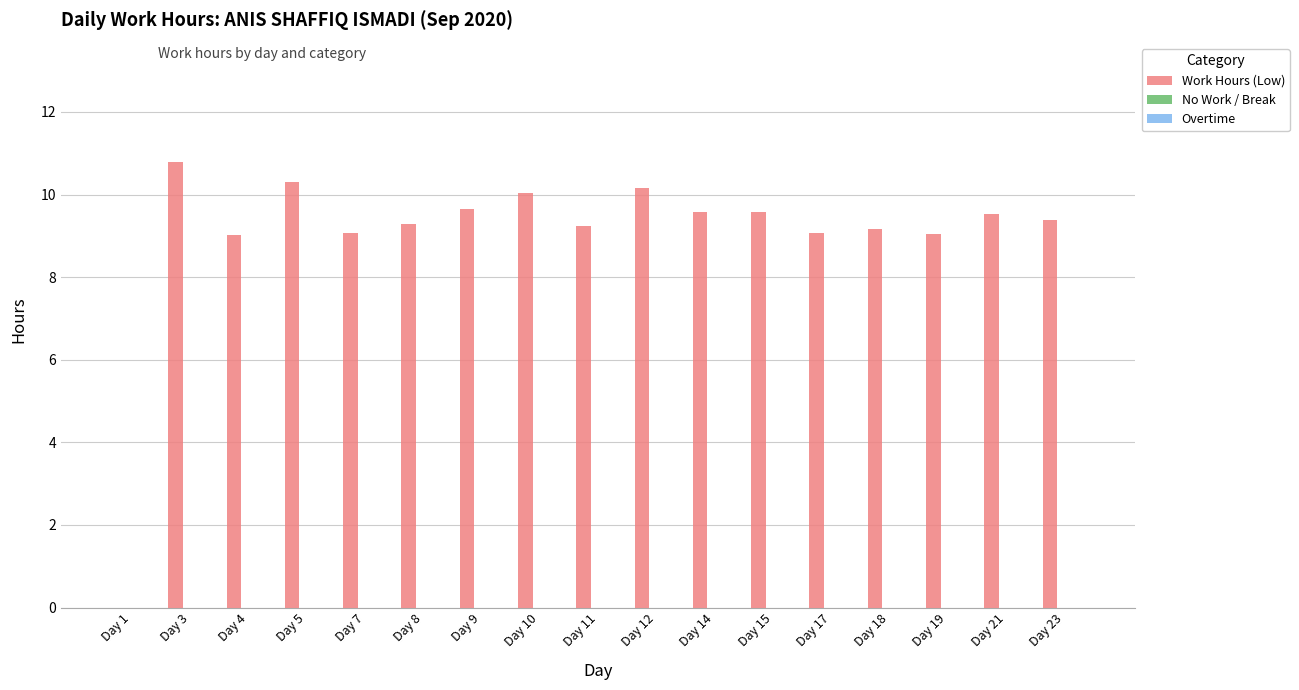

The chart shows a value of 12.5 at Day 14. True or false?

False